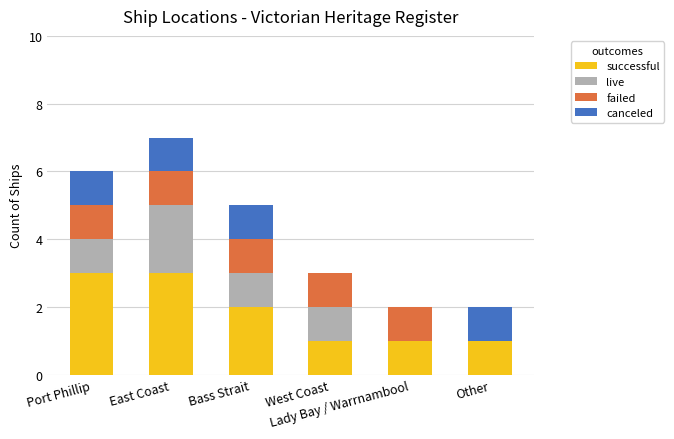

At which category is the sum across all series the highest?

East Coast